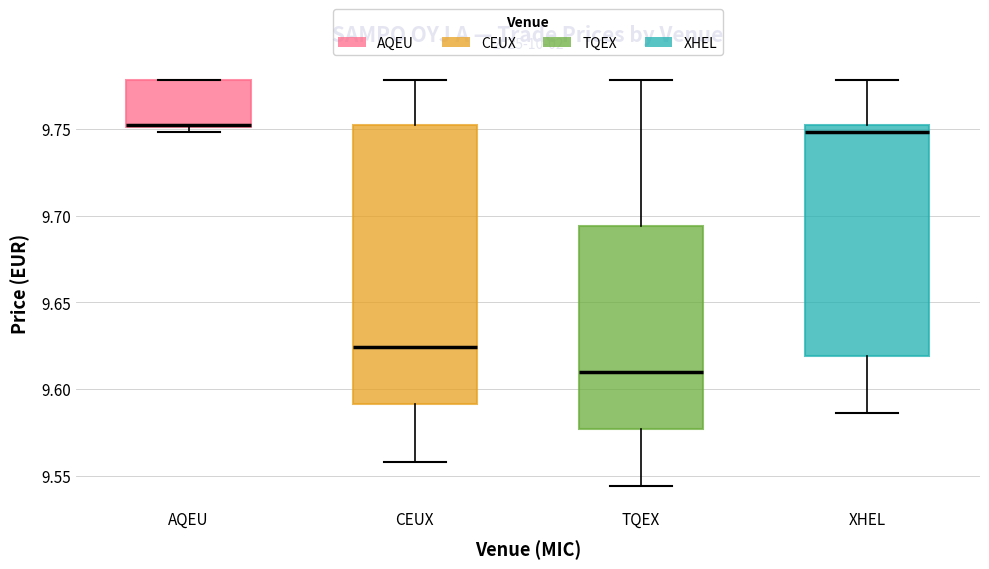

Which box is the tallest, from its lower edge to its upper edge?

CEUX